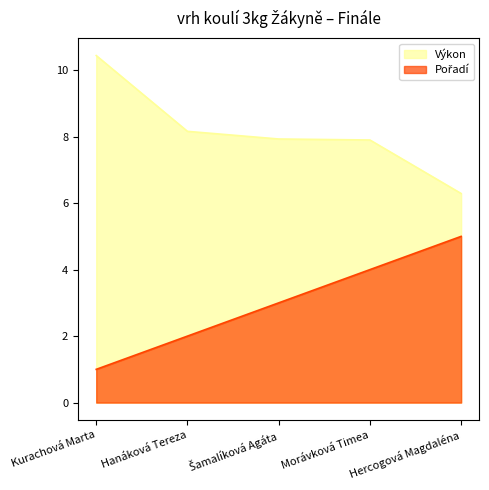

What value does the Pořadí series have at Morávková Timea?

4.0